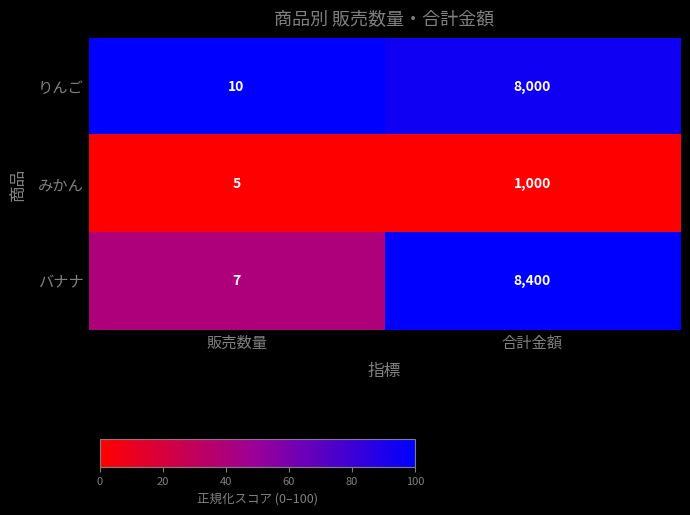

What is the difference between the バナナ values at 販売数量 and 合計金額?

8393